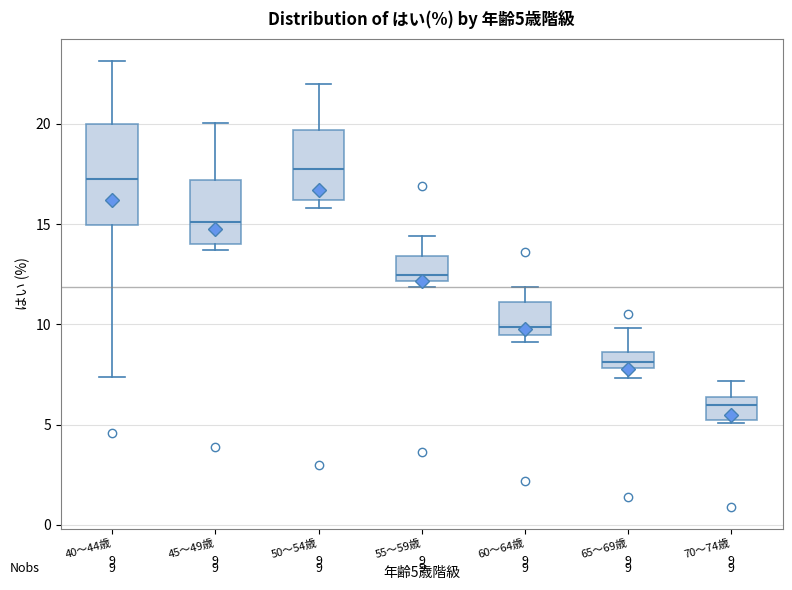

Which box is the tallest, from its lower edge to its upper edge?

40～44歳